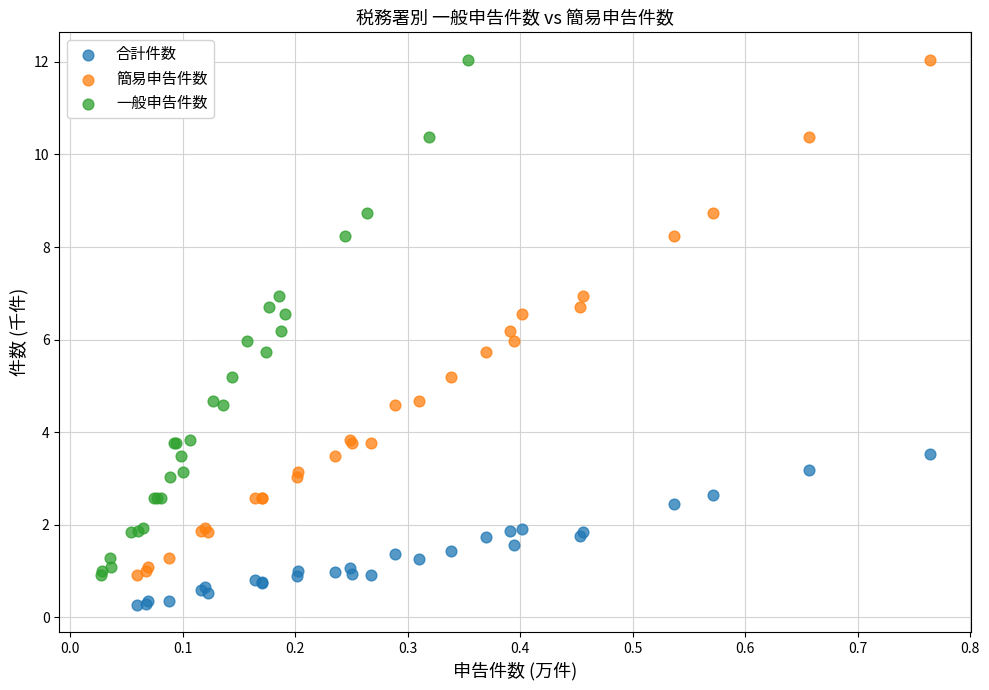

Which series reaches the minimum Y coordinate?

合計件数